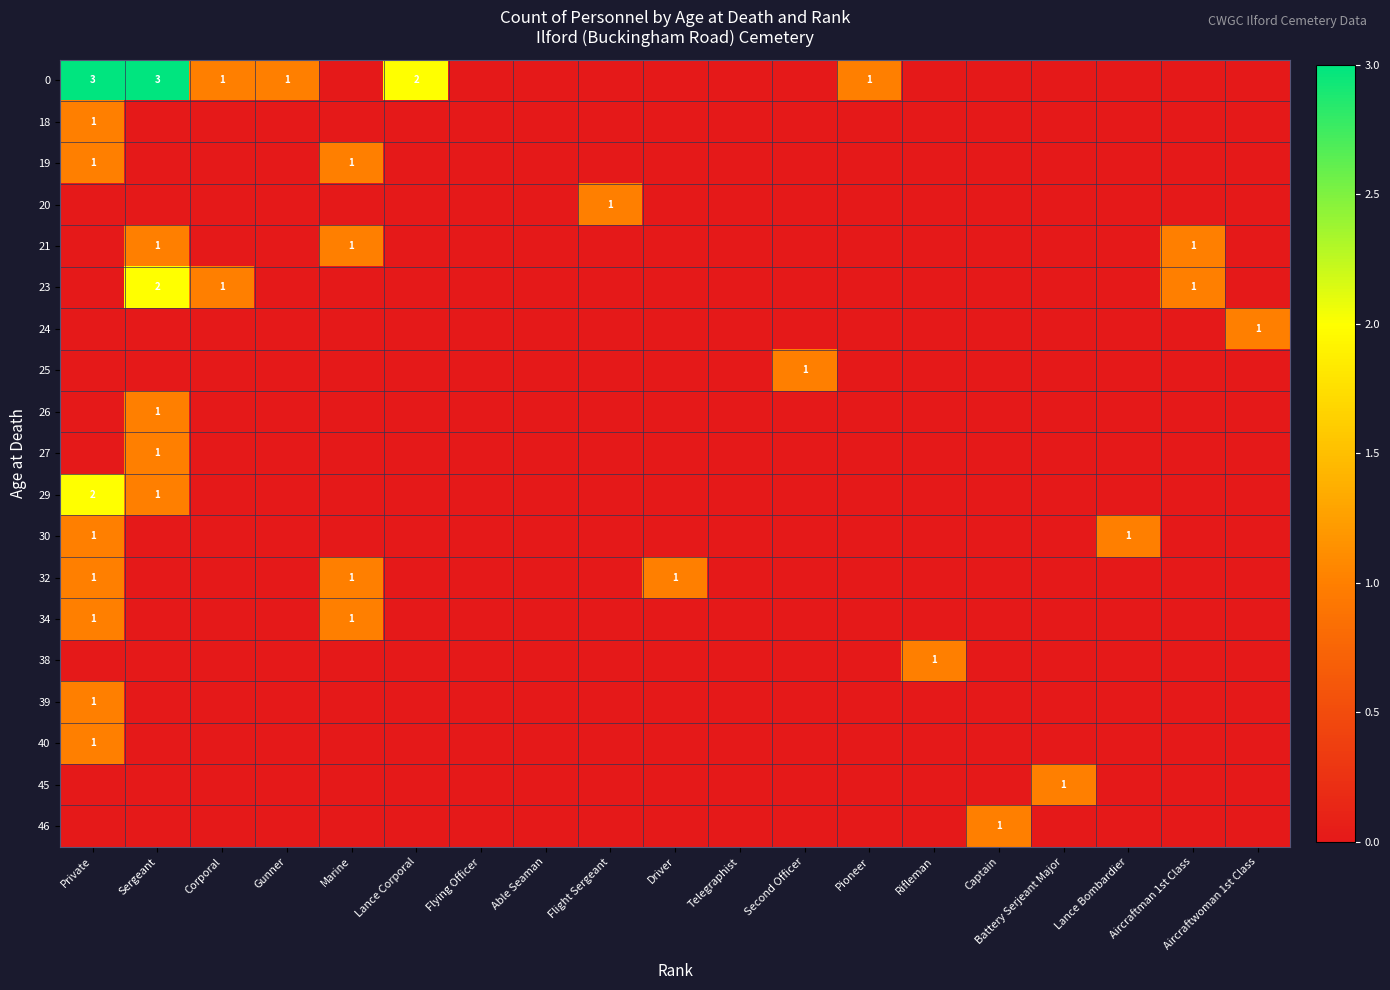

At how many categories does at least one series exceed 1?

3